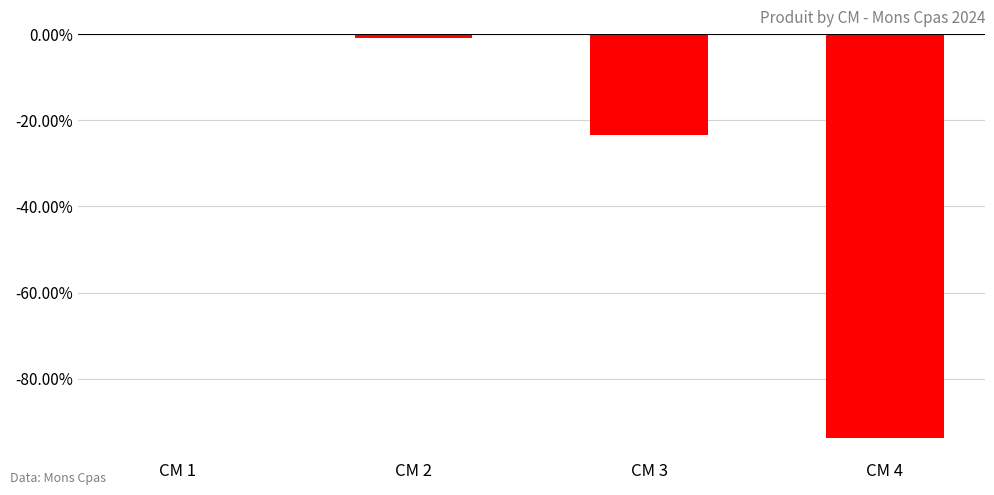

What is the value of the 4th bar from the left?

-0.9